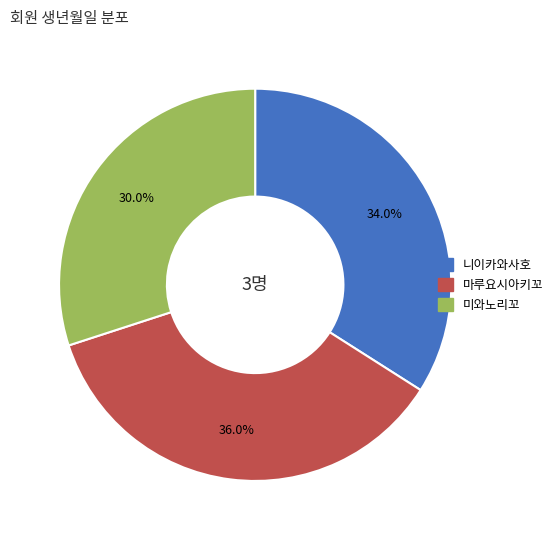

True or false: 마루요시아키꼬 accounts for 47% of the total.

False